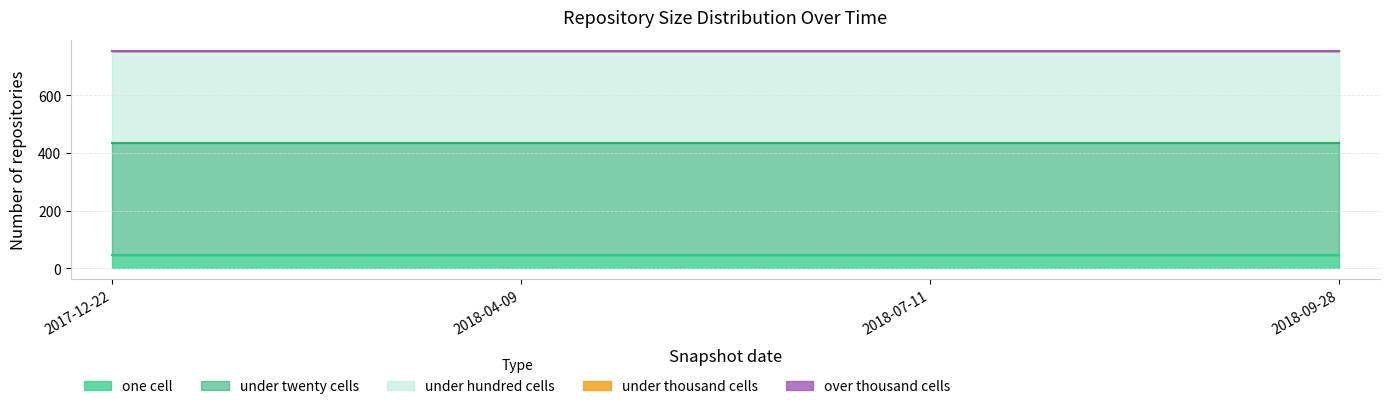

What position from the left is 2017-12-22?

1